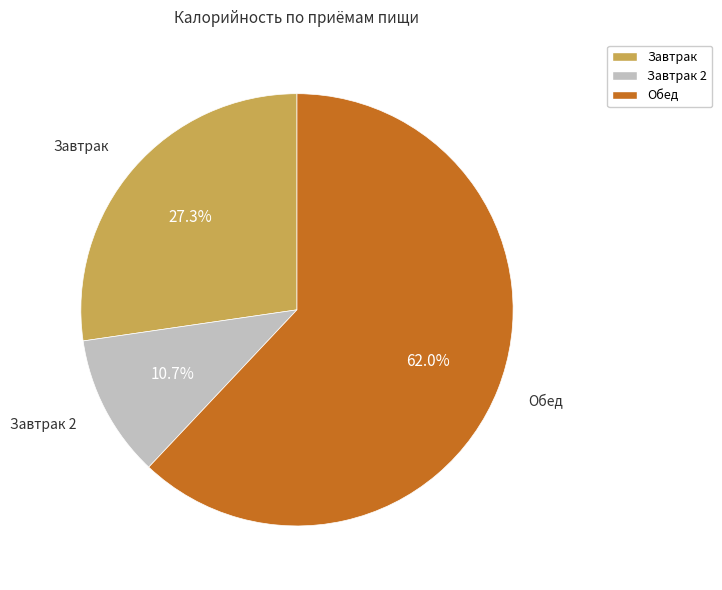

How many segments does this pie chart have?

3